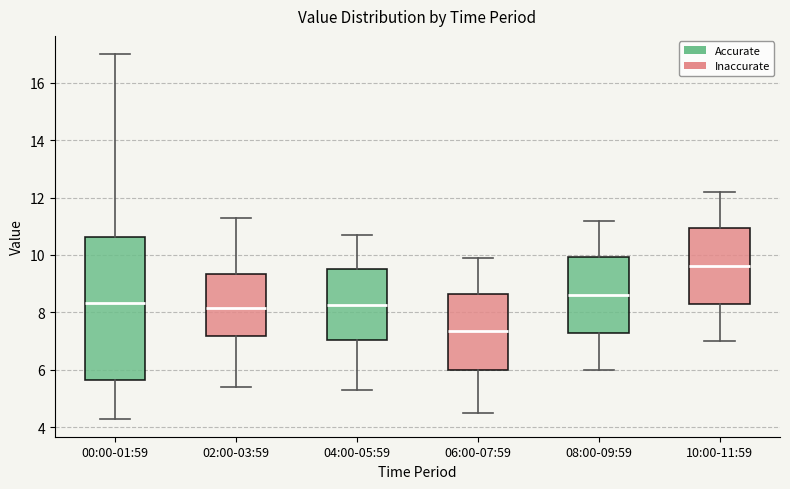

Reading left to right, transcribe this box plot: for each box, give where its median line is, the range the box spans, and where its two whiskers end, as read against the y-axis. The values are not printed on the chart, so give them approximately, as read against the axis.

00:00-01:59: median 8.4, box 5.6 to 10.6, whiskers 4.4 to 17.0
02:00-03:59: median 8.2, box 7.2 to 9.4, whiskers 5.4 to 11.4
04:00-05:59: median 8.2, box 7.0 to 9.6, whiskers 5.4 to 10.8
06:00-07:59: median 7.4, box 6.0 to 8.6, whiskers 4.6 to 10.0
08:00-09:59: median 8.6, box 7.2 to 10.0, whiskers 6.0 to 11.2
10:00-11:59: median 9.6, box 8.2 to 11.0, whiskers 7.0 to 12.2